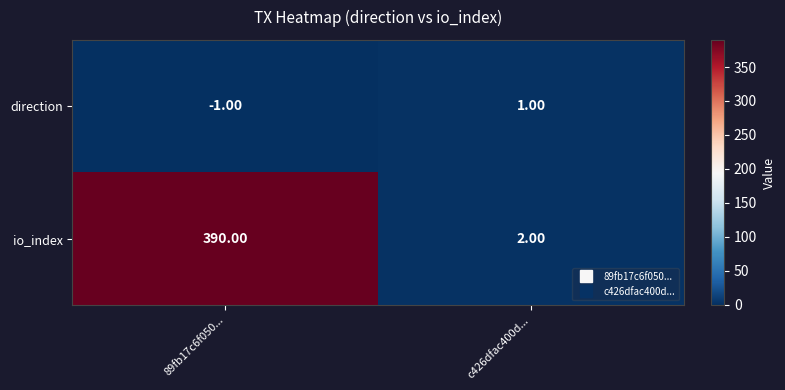

What is the difference between the highest and lowest values at 89fb17c6f050...?

391